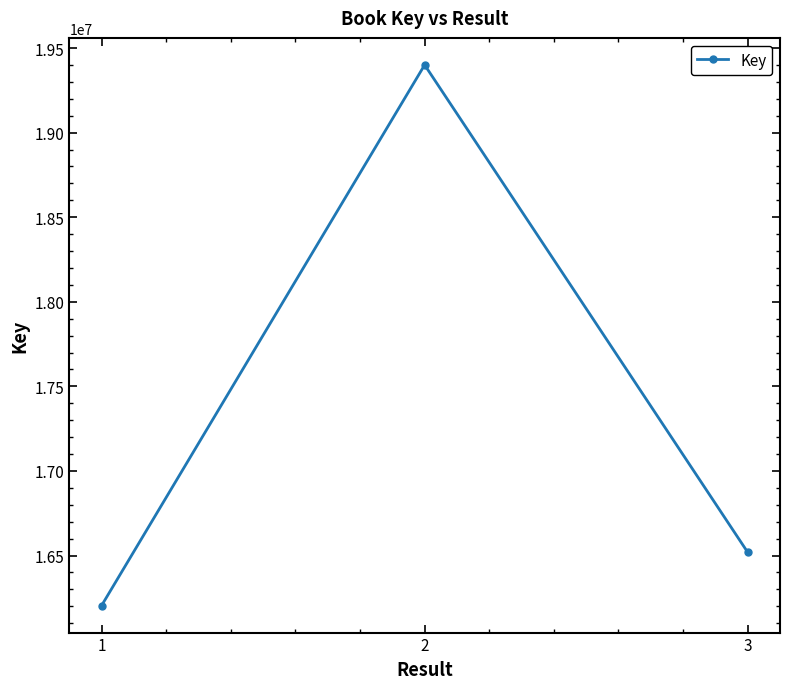

List the labels in order of value, smallest first.

1, 3, 2